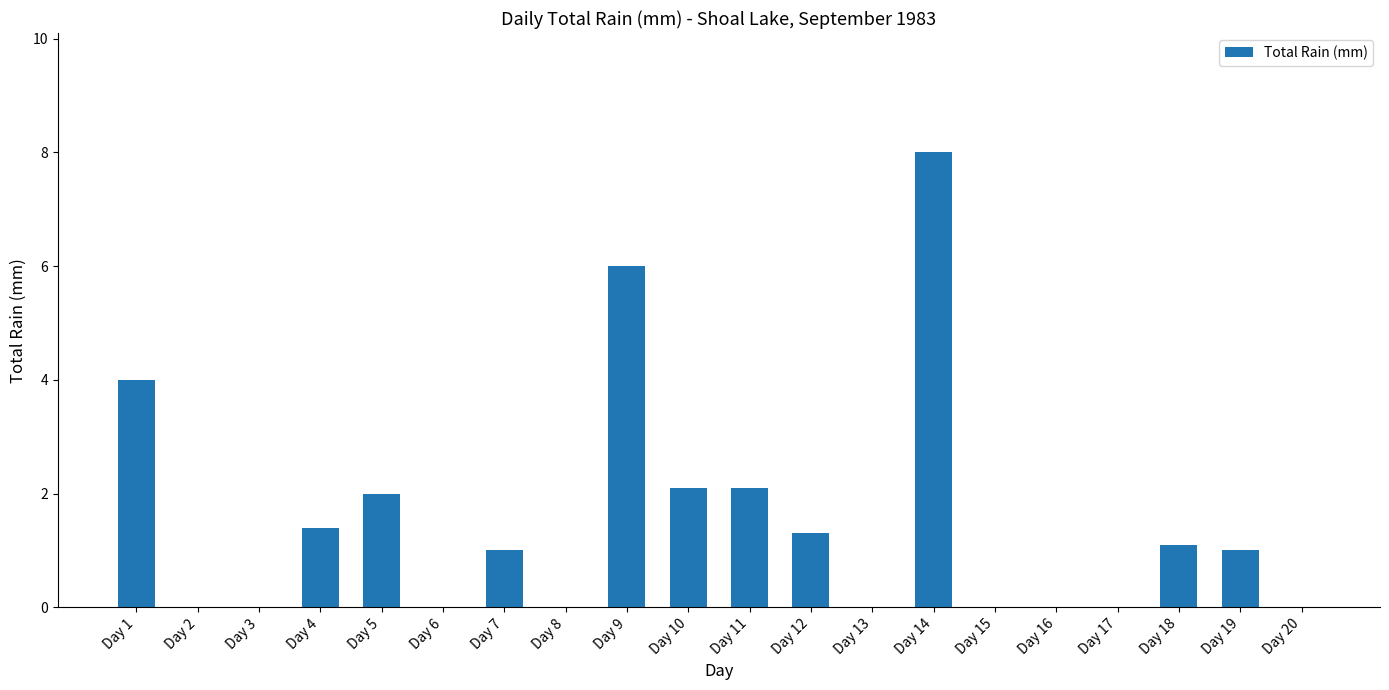

What is the sum of the values at Day 20 and Day 9?

6.0